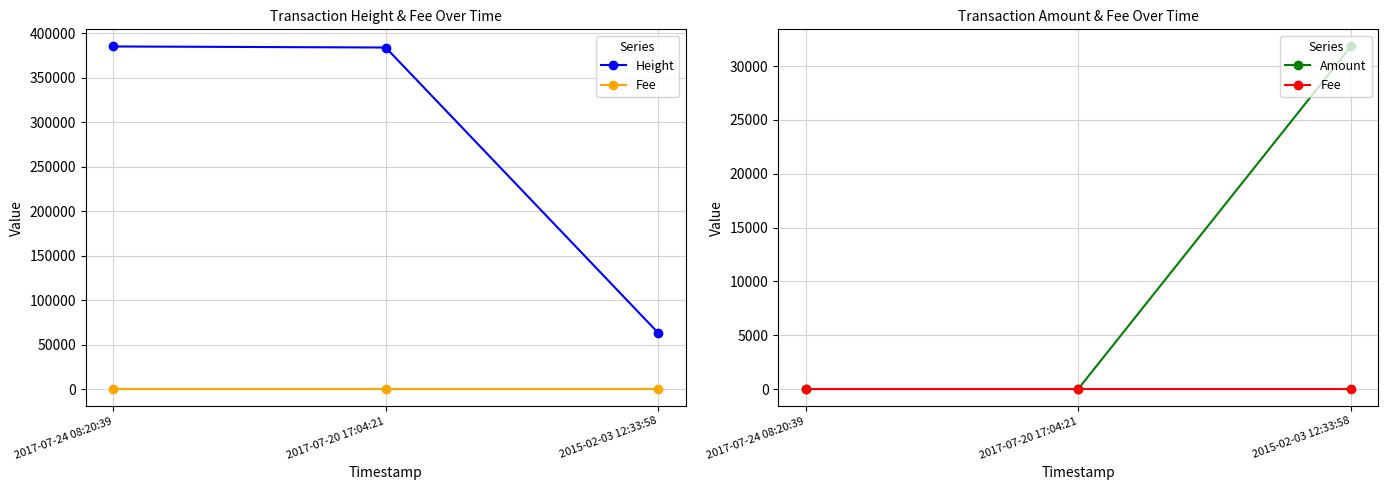

At which category is the sum across all series the highest?

2017-07-24 08:20:39